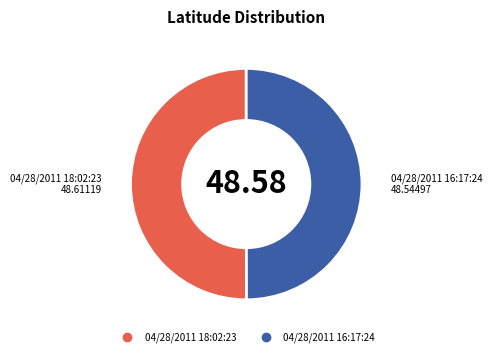

How many slices are in this pie chart?

2